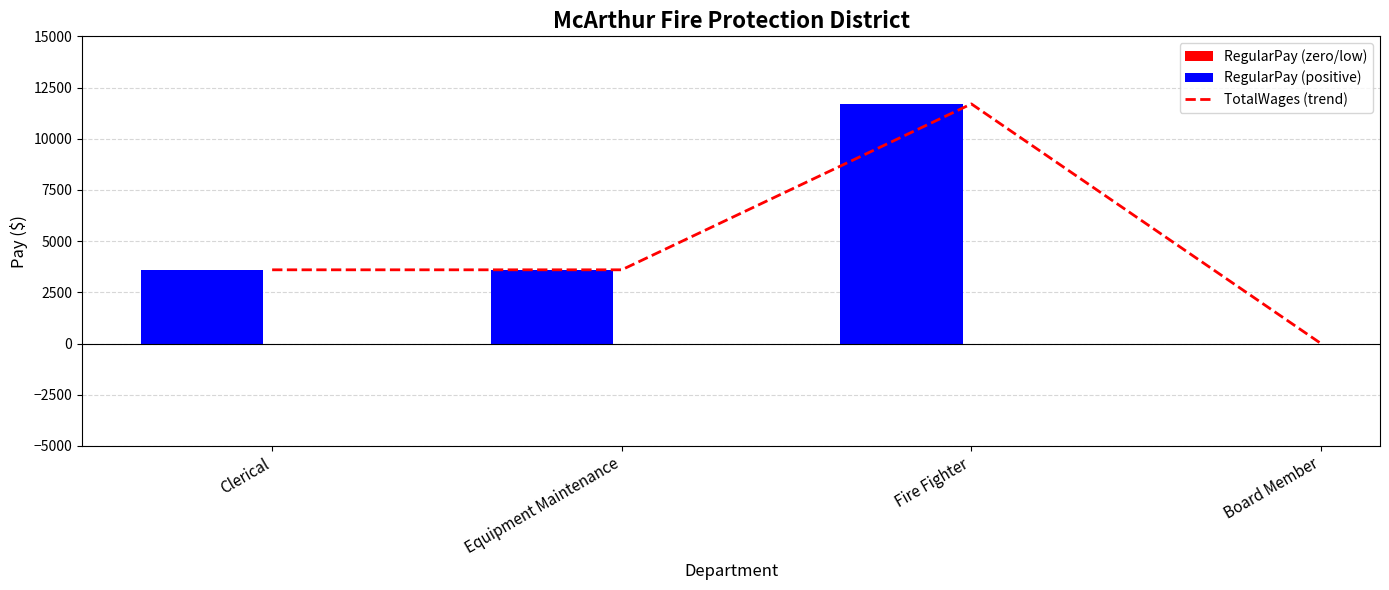

What is the label of the 3rd bar from the right?

Equipment Maintenance